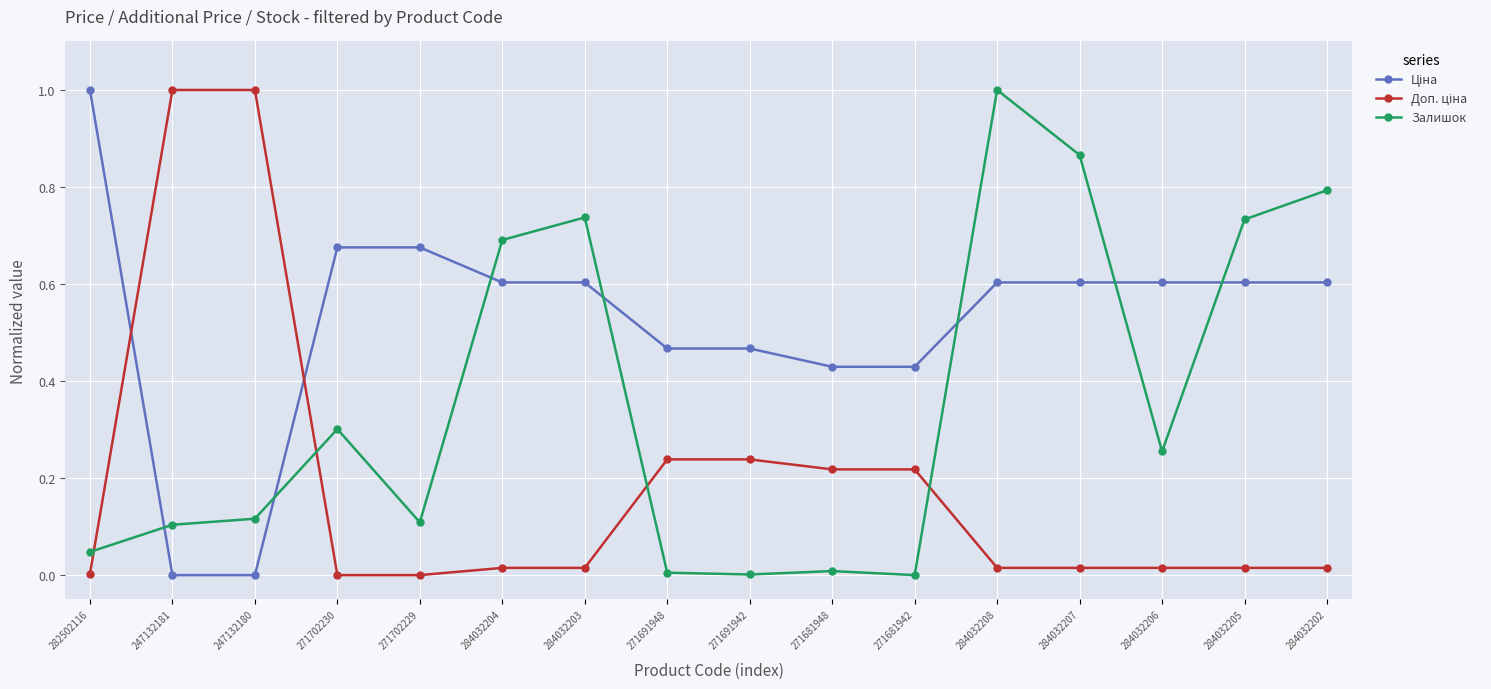

Which series changed the most between 284032204 and 284032202?

Залишок